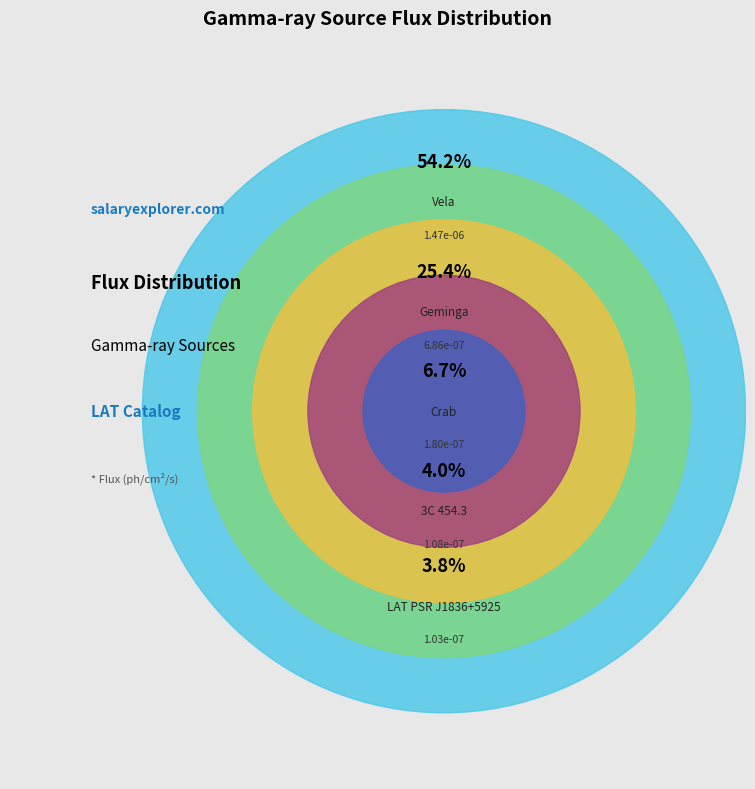

What is the majority slice?

Vela